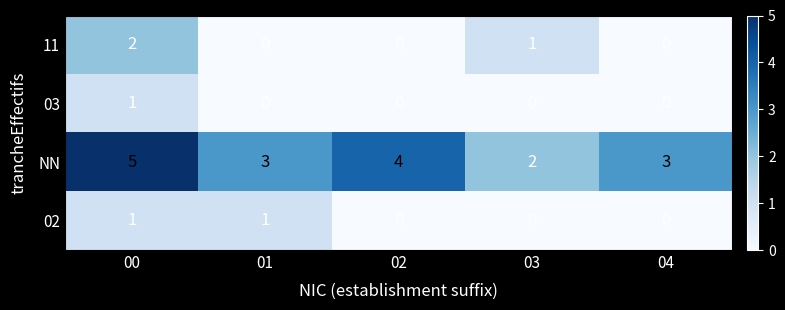

Count the 11 values in the range 0 to 1.

4